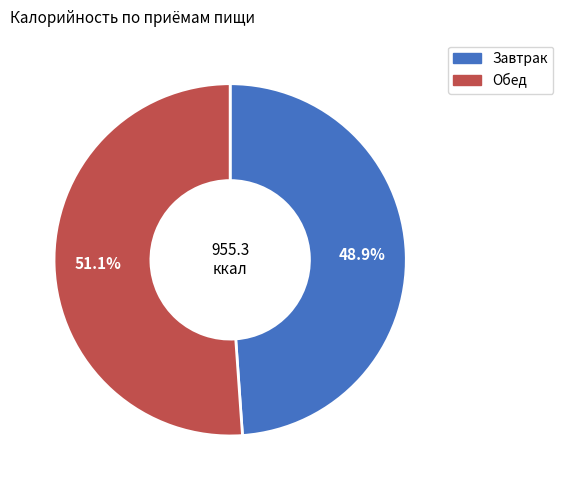

To the nearest percent, what portion does Обед represent?

51%